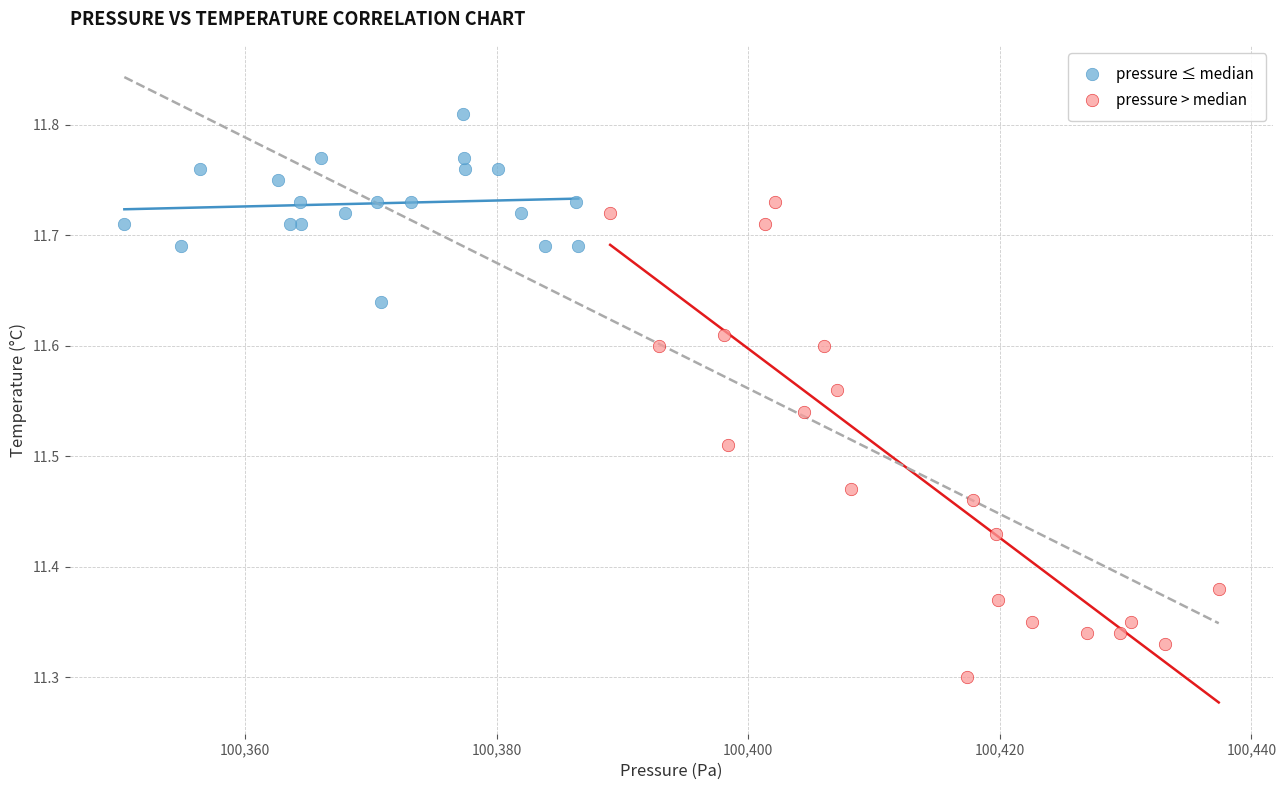

Which series reaches the minimum Y coordinate?

pressure > median